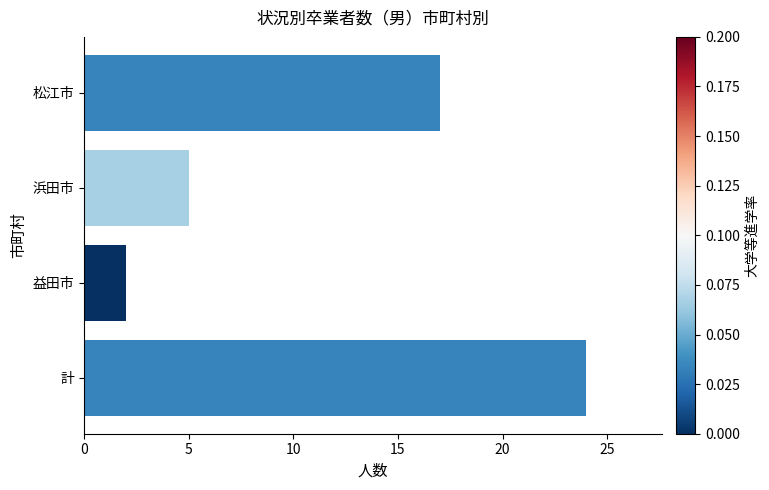

What is the difference between the maximum and minimum values?

22